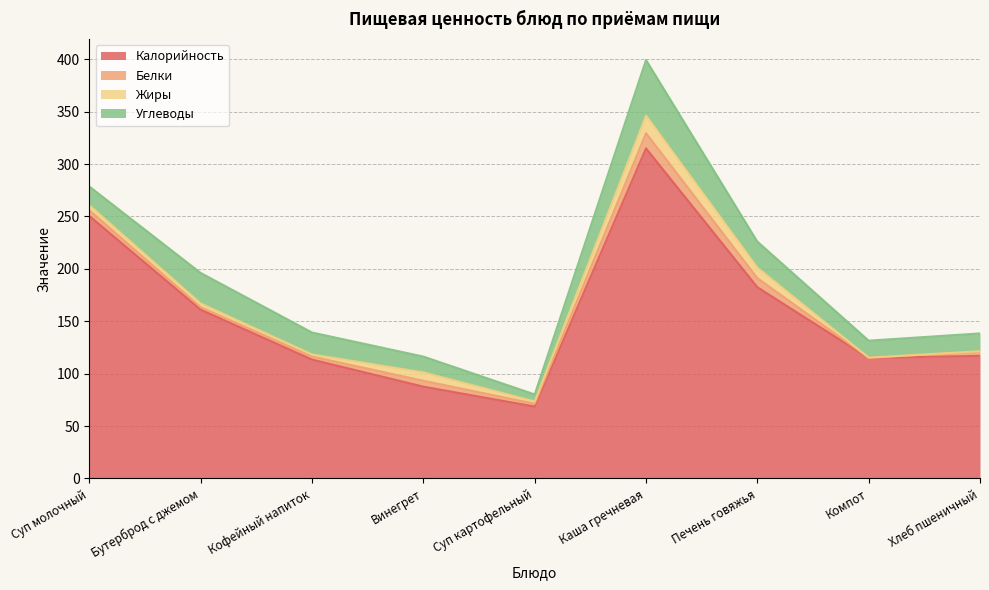

Reading right to left, extract all data points from this chart.

Калорийность: Хлеб пшеничный=117.0	Компот=115.0	Печень говяжья=182.5	Каша гречневая=315.0	Суп картофельный=68.6	Винегрет=87.6	Кофейный напиток=113.4	Бутерброд с джемом=161.0	Суп молочный=250.4
Белки: Хлеб пшеничный=3.9	Компот=0.2	Печень говяжья=8.7	Каша гречневая=14.5	Суп картофельный=2.7	Винегрет=5.6	Кофейный напиток=2.9	Бутерброд с джемом=2.4	Суп молочный=5.5
Жиры: Хлеб пшеничный=0.5	Компот=0.1	Печень говяжья=10.0	Каша гречневая=16.7	Суп картофельный=2.2	Винегрет=8.0	Кофейный напиток=2.0	Бутерброд с джемом=3.5	Суп молочный=4.7
Углеводы: Хлеб пшеничный=17.0	Компот=16.2	Печень говяжья=24.9	Каша гречневая=53.1	Суп картофельный=6.7	Винегрет=15.1	Кофейный напиток=20.9	Бутерброд с джемом=29.1	Суп молочный=17.9